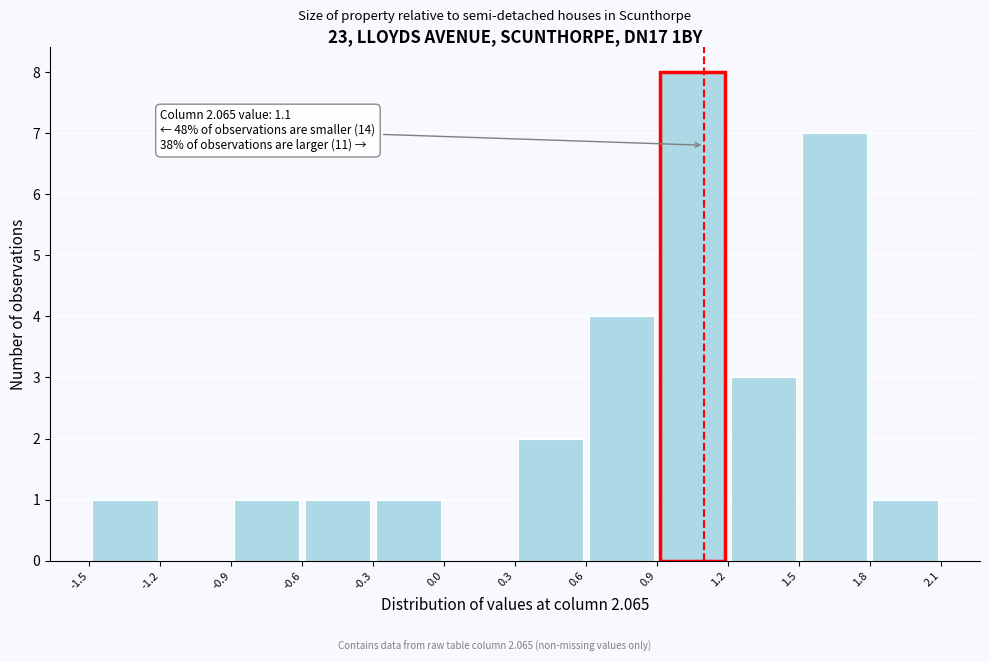

Over which range of the x-axis is the bar tallest?

0.9 to 1.2